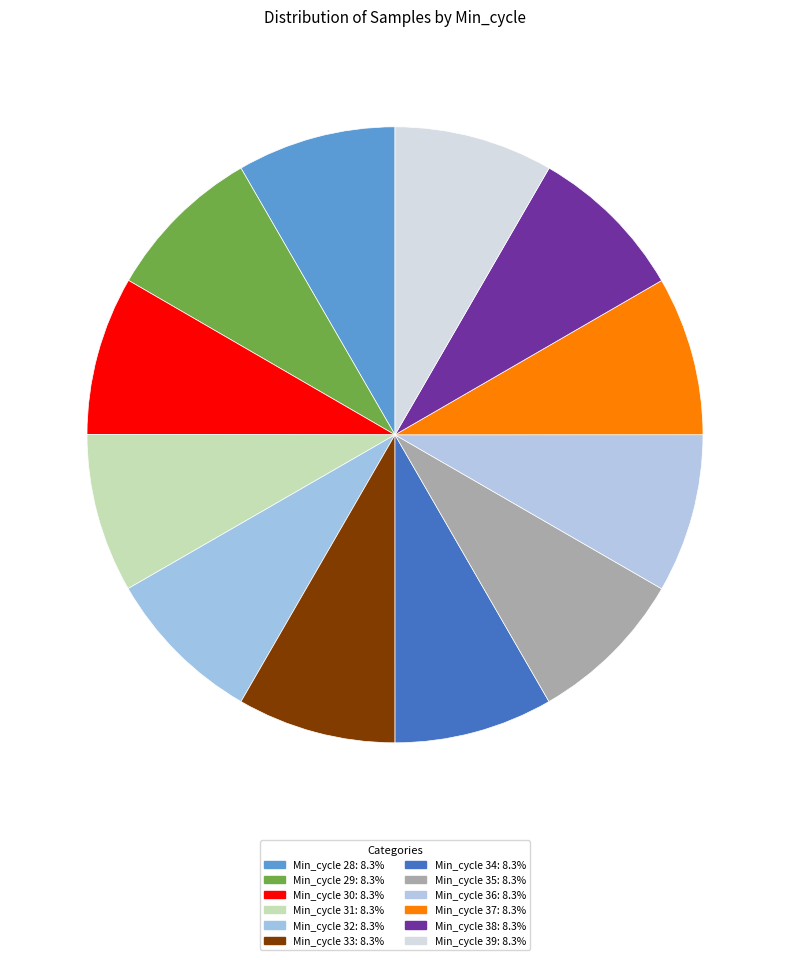

What is the largest slice in the pie chart?

32